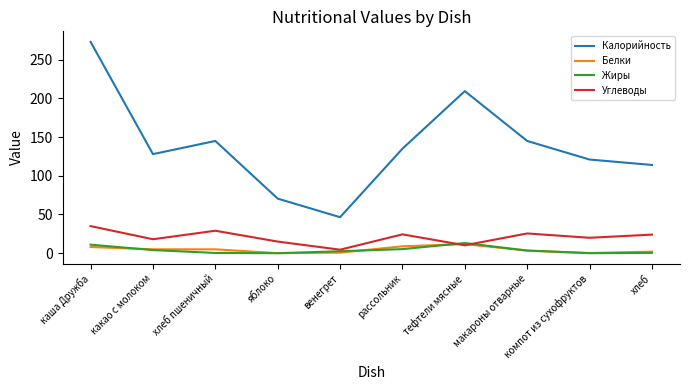

What is the highest value of the Углеводы series?

35.0